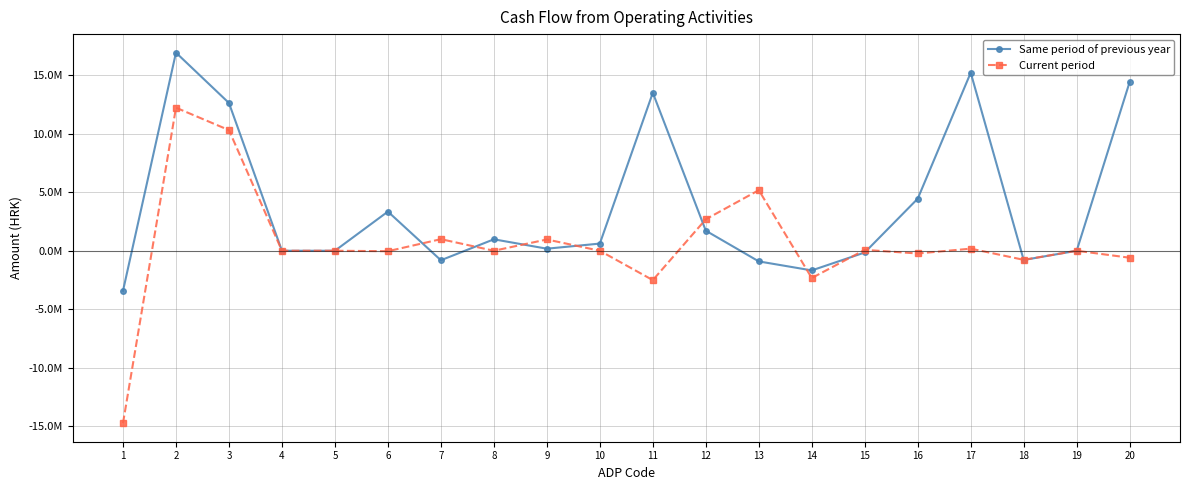

At which category does the chart reach its minimum across all series?

1